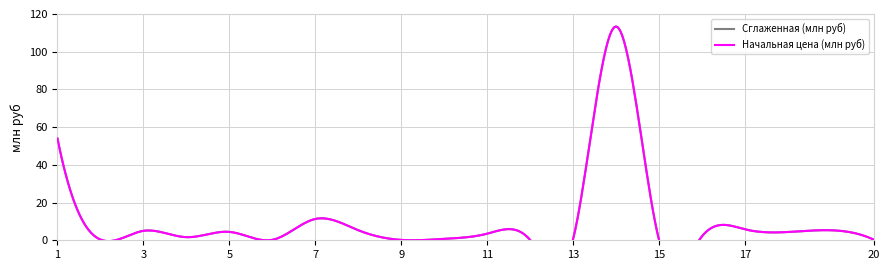

Where does the Начальная цена (млн руб) series first go above 3?

1